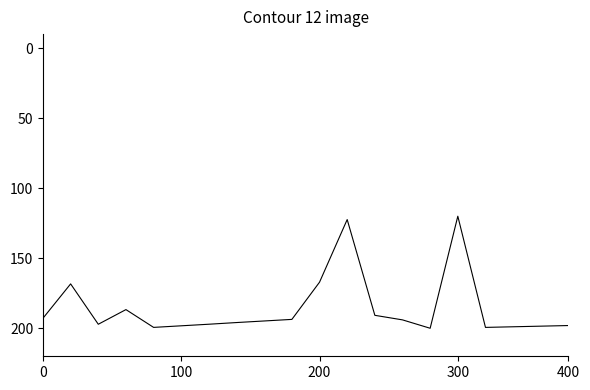

What is the minimum value shown in the chart?

120.0